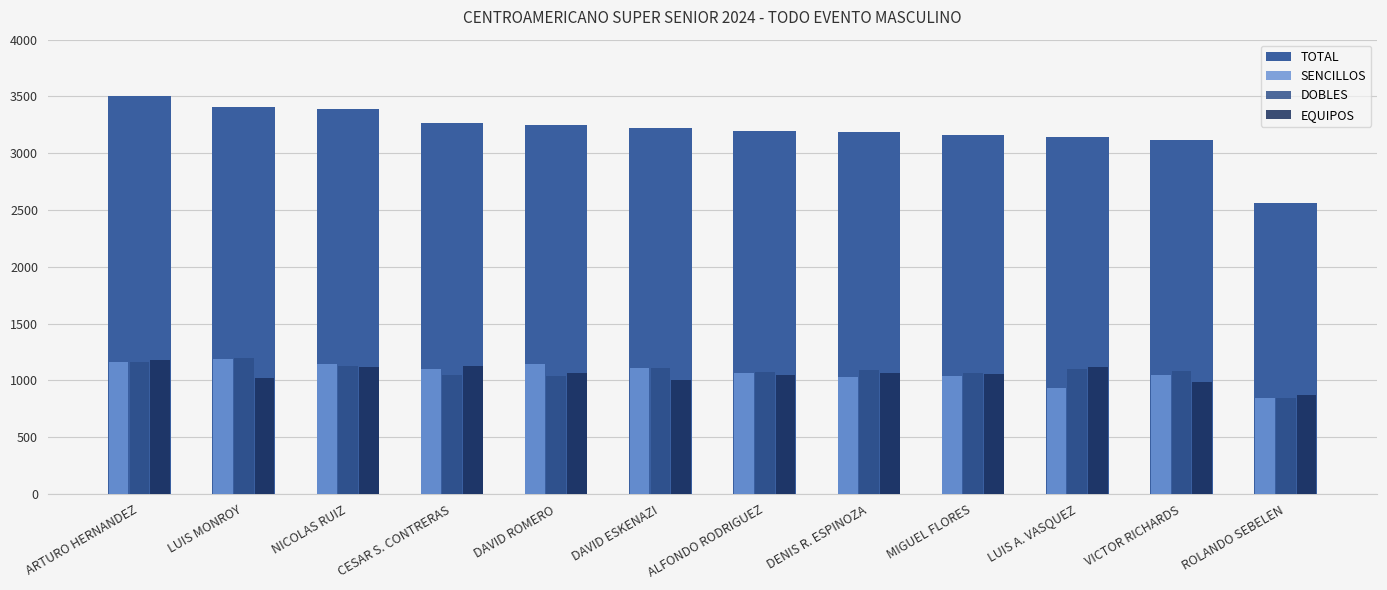

Which category has the highest value in the DOBLES series?

LUIS MONROY